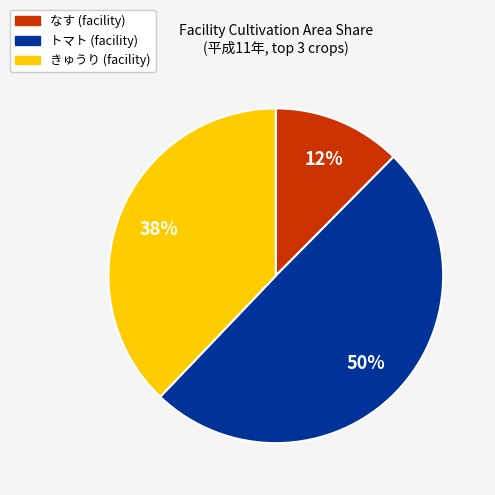

To the nearest percent, what is the average slice percentage?

33%